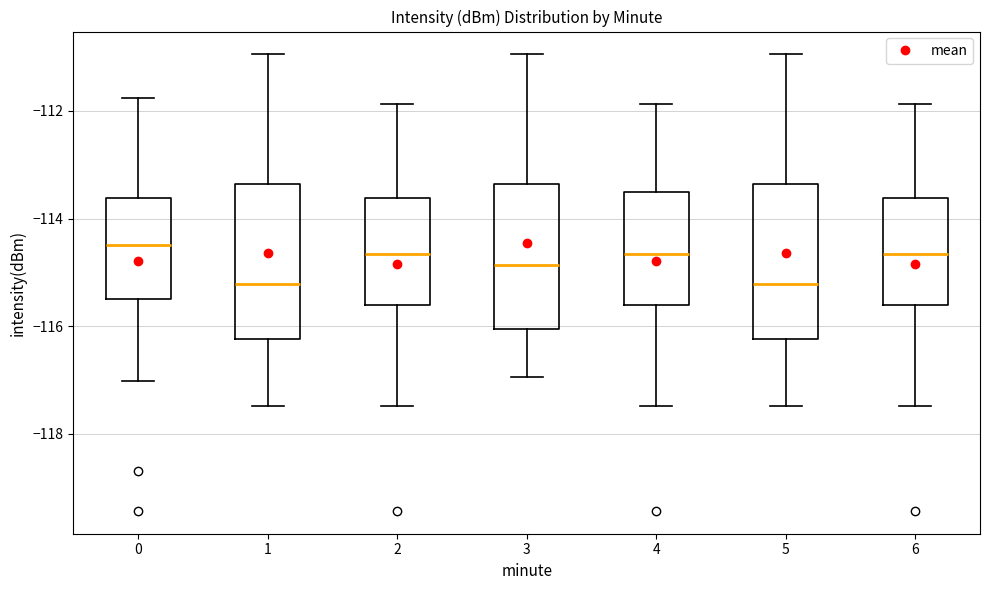

Reading left to right, transcribe this box plot: for each box, give where its median line is, the range the box spans, and where its two whiskers end, as read against the y-axis. The values are not printed on the chart, so give them approximately, as read against the axis.

0: median -114.4, box -115.4 to -113.6, whiskers -117.0 to -111.8
1: median -115.2, box -116.2 to -113.4, whiskers -117.4 to -111.0
2: median -114.6, box -115.6 to -113.6, whiskers -117.4 to -111.8
3: median -114.8, box -116.0 to -113.4, whiskers -117.0 to -111.0
4: median -114.6, box -115.6 to -113.4, whiskers -117.4 to -111.8
5: median -115.2, box -116.2 to -113.4, whiskers -117.4 to -111.0
6: median -114.6, box -115.6 to -113.6, whiskers -117.4 to -111.8